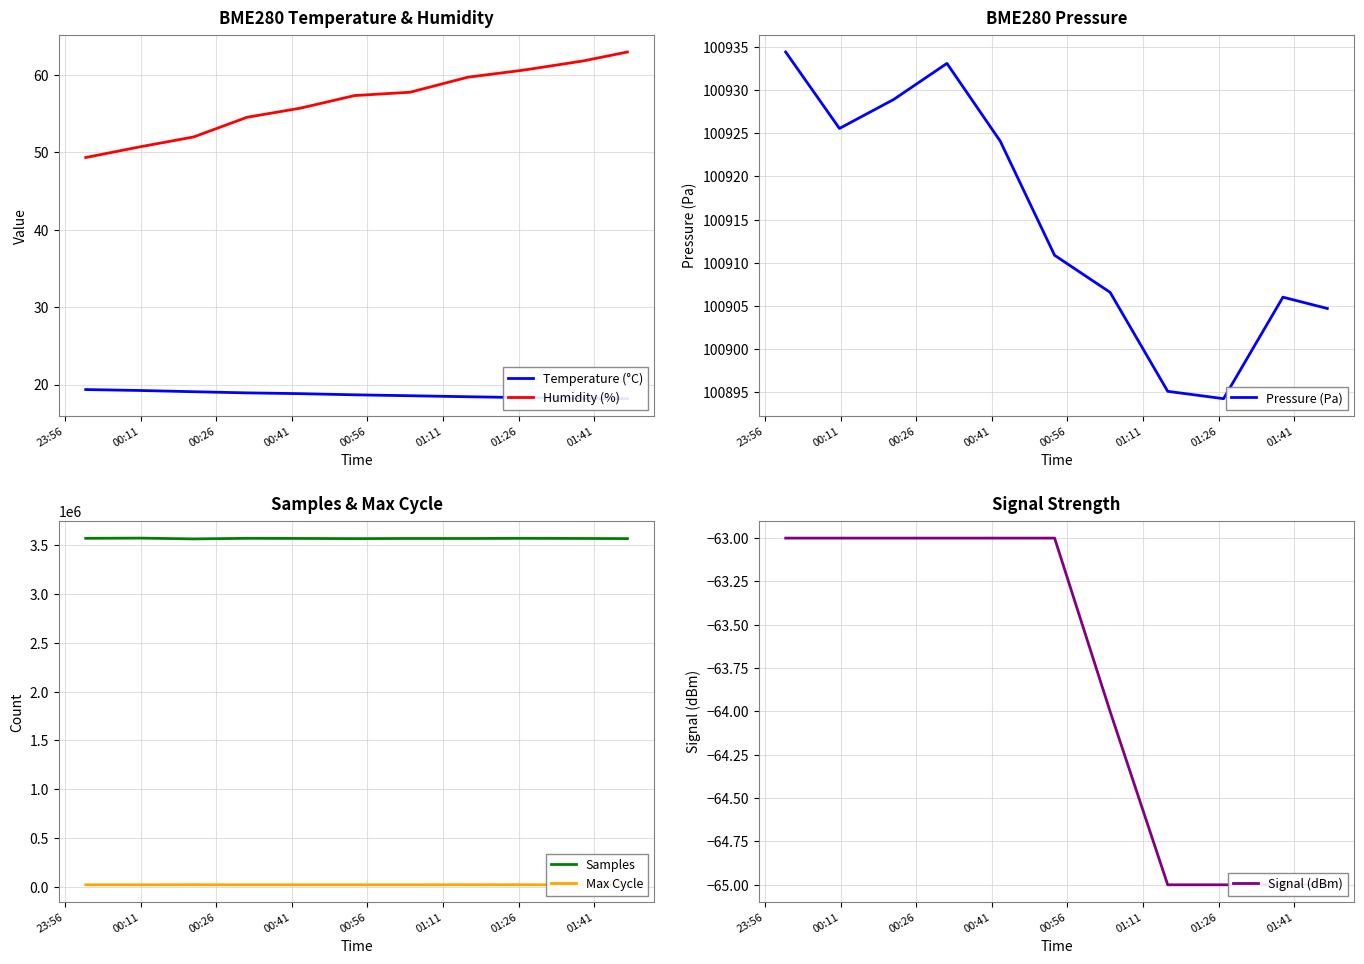

What is the maximum value for Signal (dBm)?

-63.0